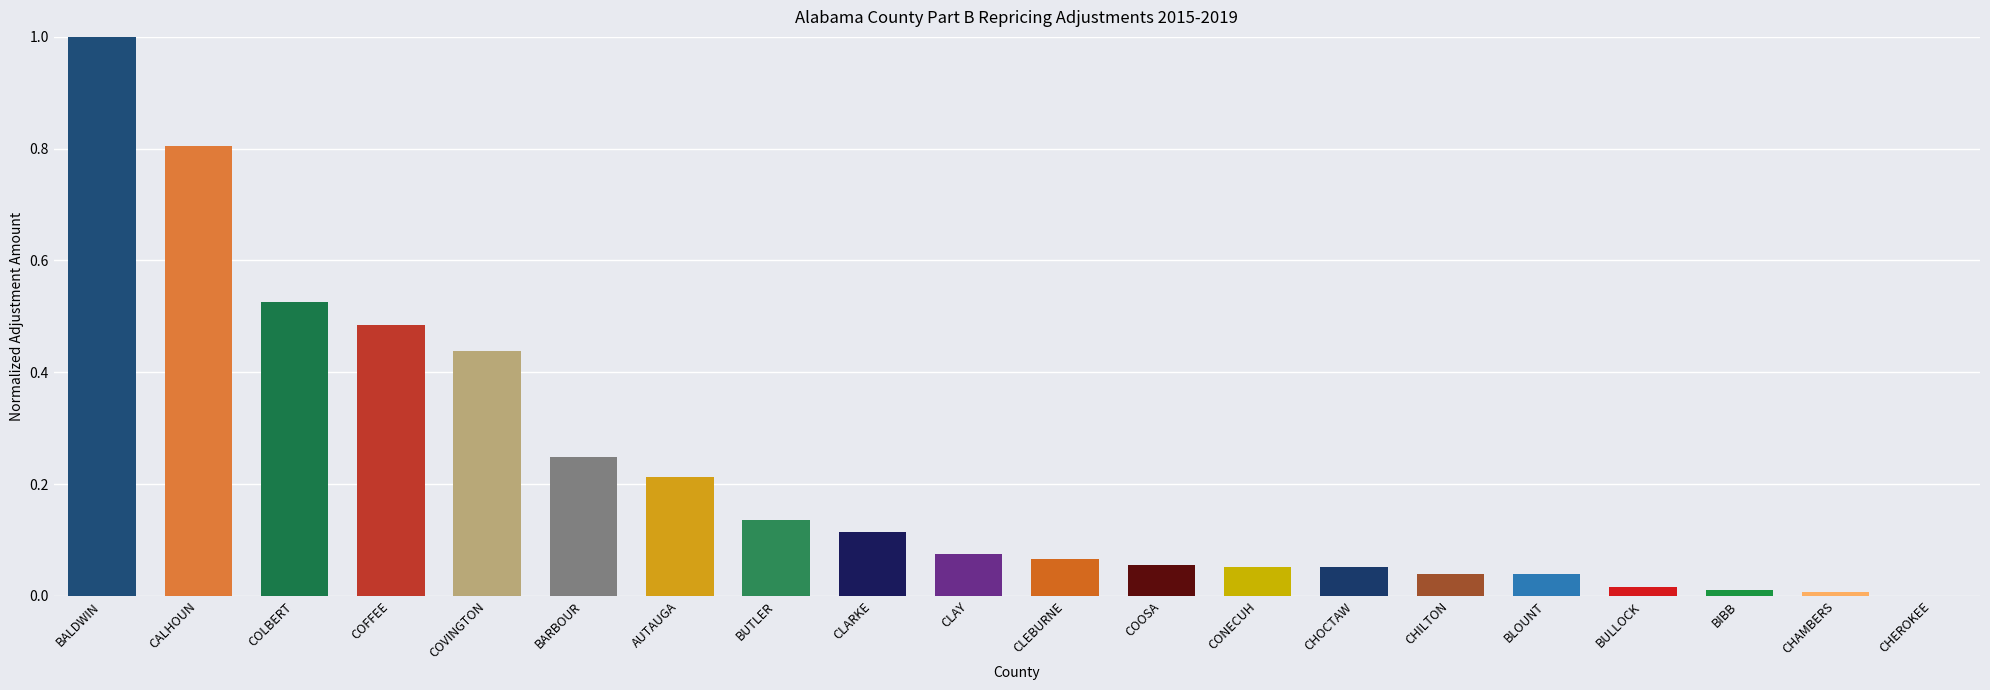

The value at COVINGTON is 0.8. True or false?

False